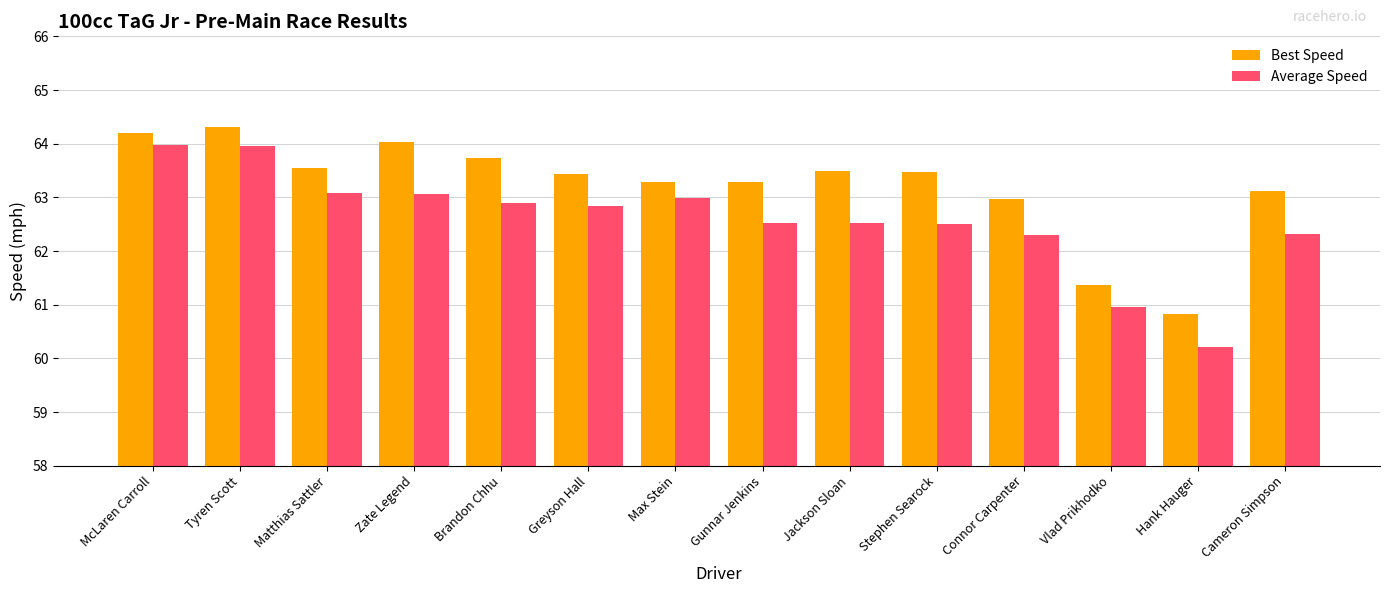

True or false: Best Speed has a value of 115.1 at Tyren Scott.

False